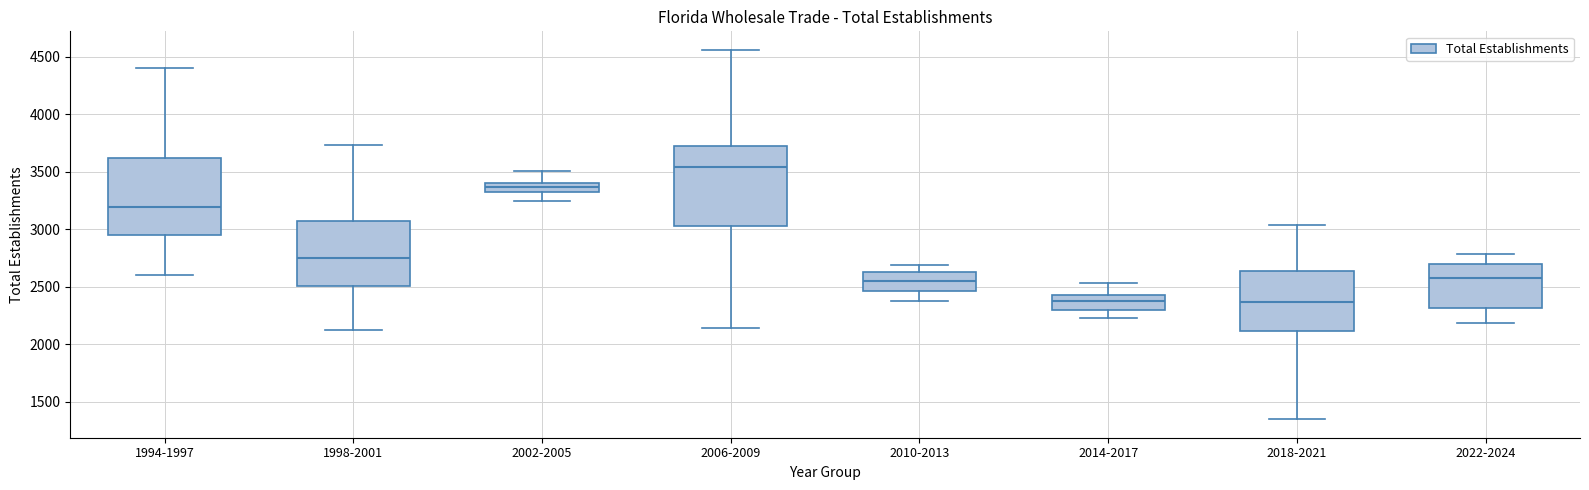

Where is the upper edge of the box for 2006-2009 on the y-axis? The values are not printed on the chart, so give them approximately, as read against the axis.

3700